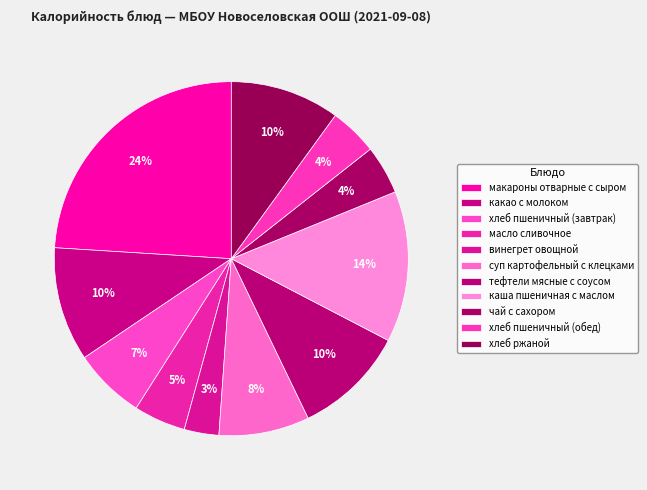

To the nearest percent, what is the difference between the largest and smallest slice percentages?

21%